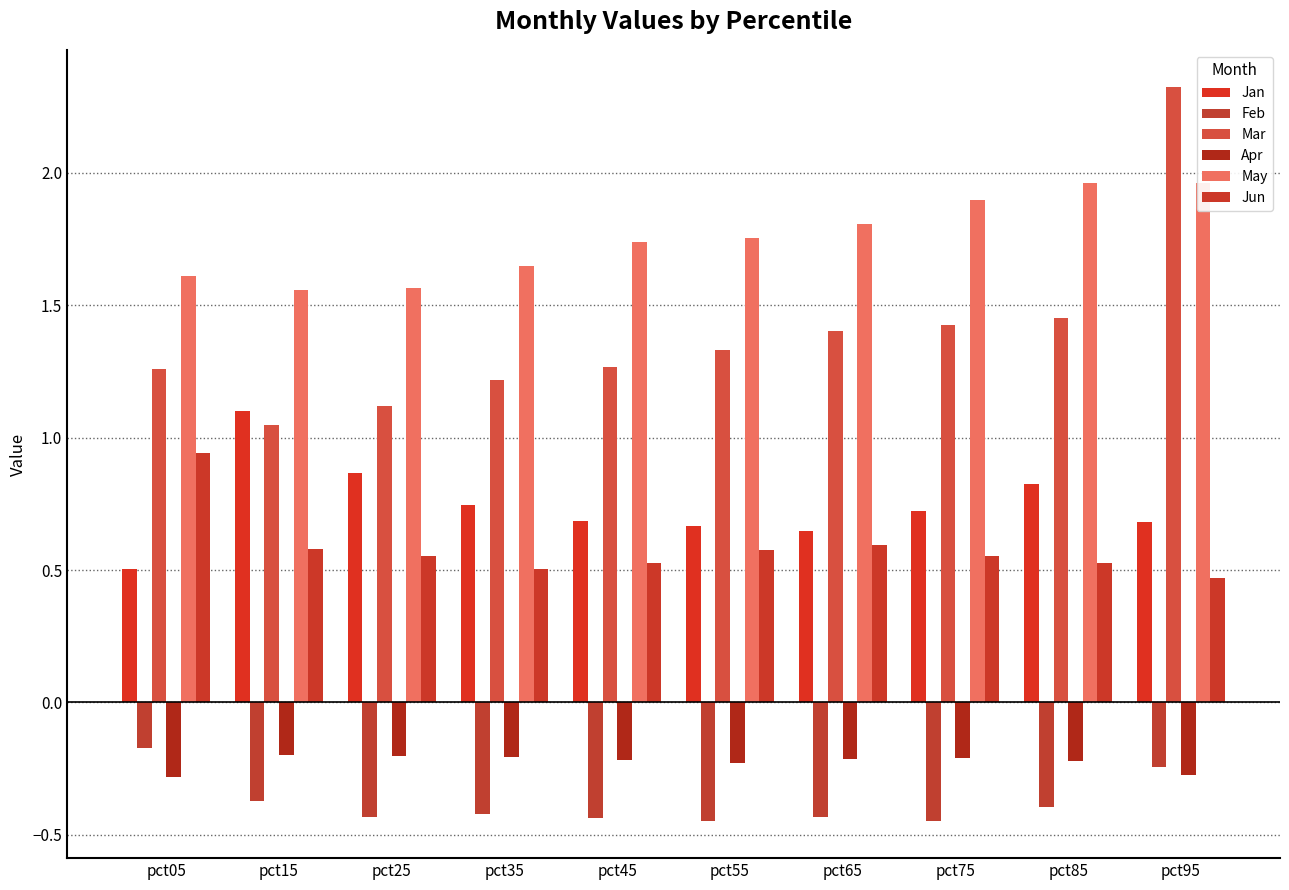

Read the Feb value at pct65.

-0.4